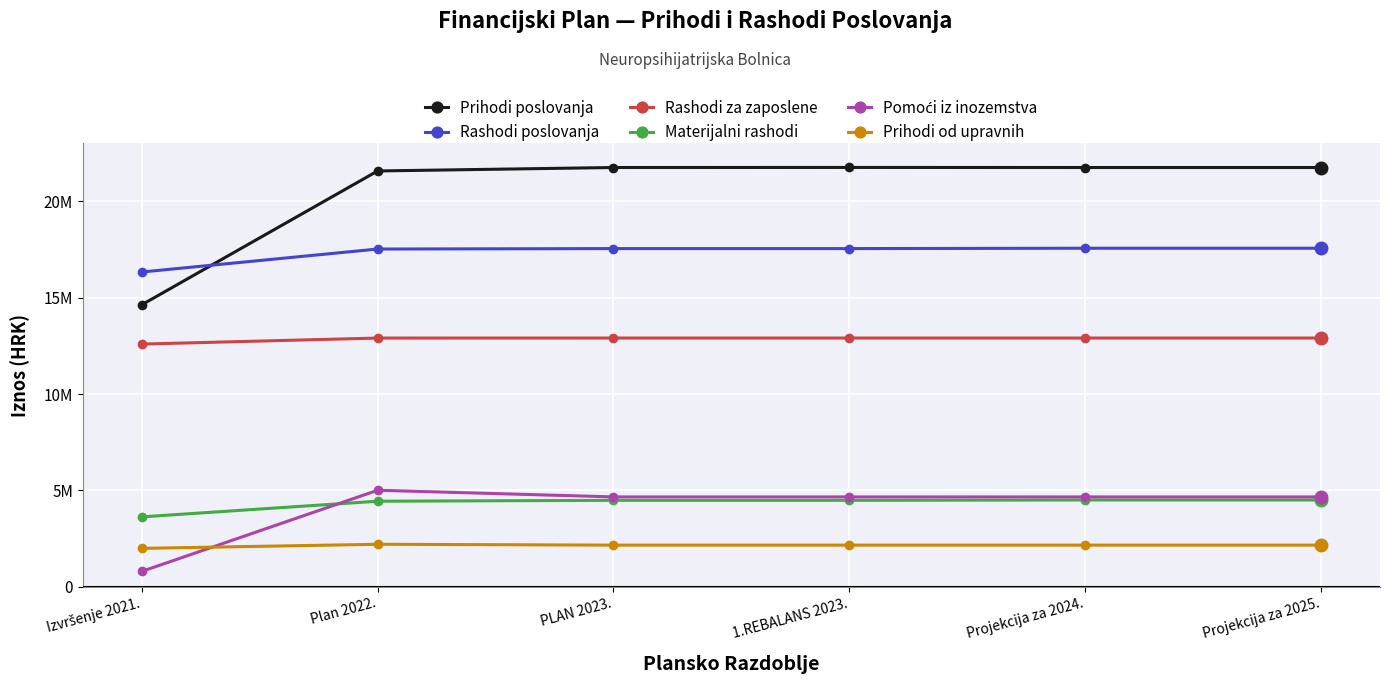

Does the chart have visible grid lines?

Yes